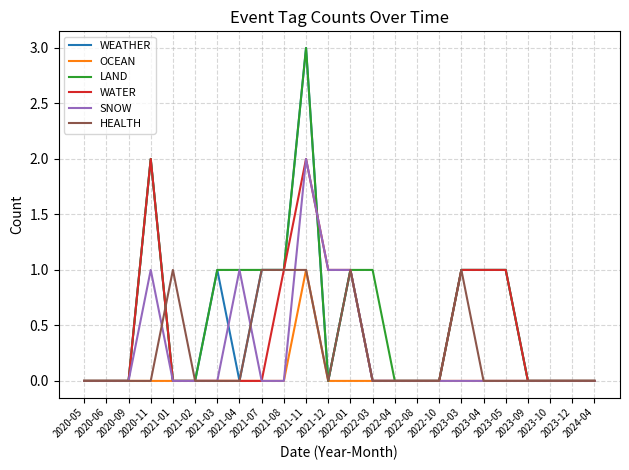

What is the maximum value shown in the chart?

3